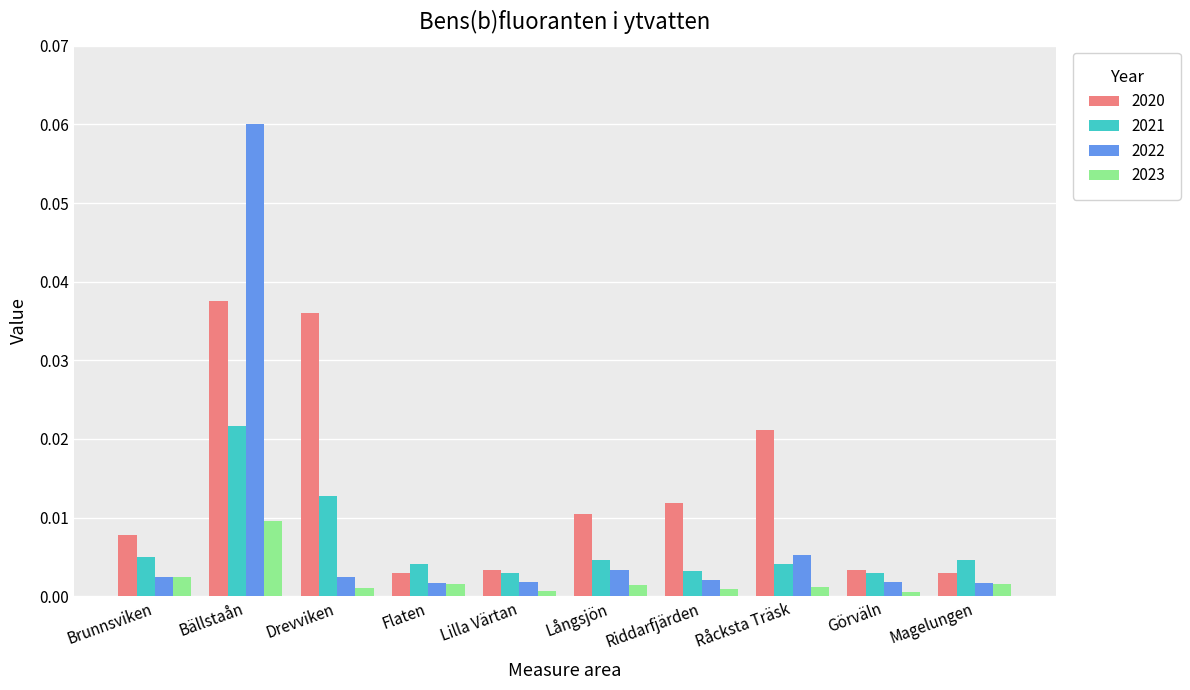

What is the label of the 10th bar from the left?

Magelungen